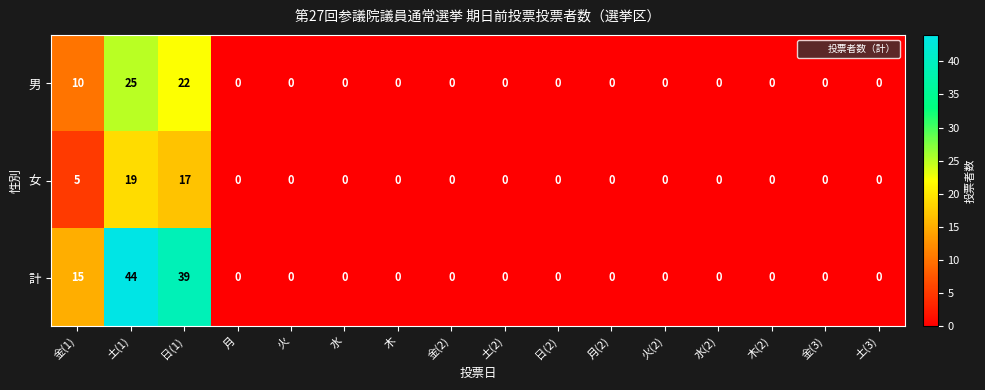

Rank the series by their maximum value, from highest to lowest.

計, 男, 女